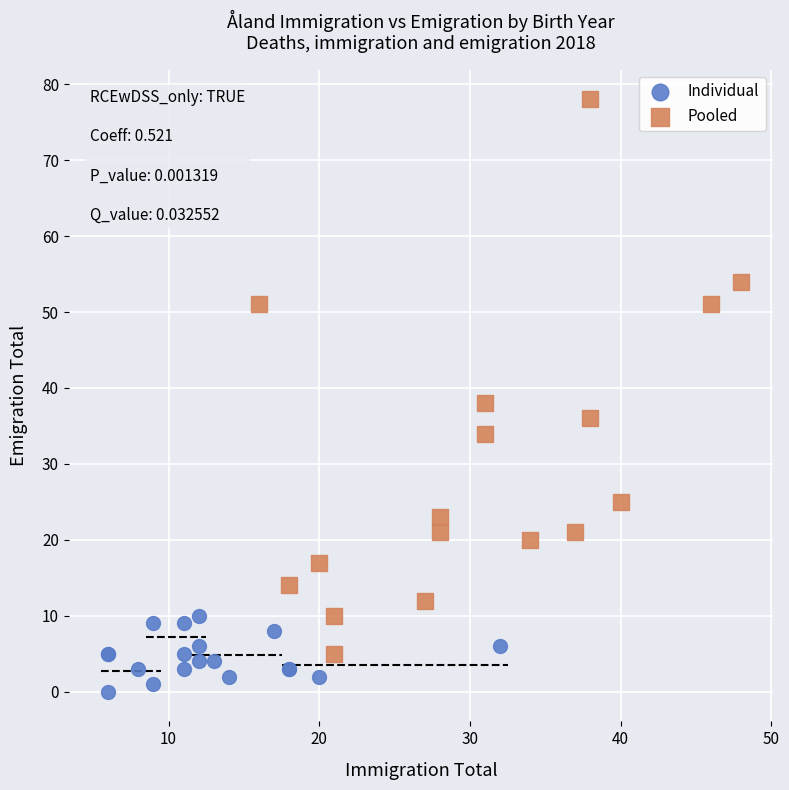

Which series has the largest Y range (max minus min)?

Pooled